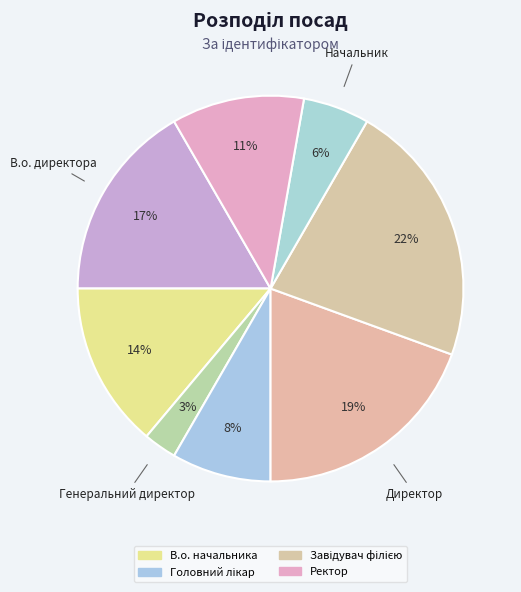

Count the number of slices in the pie.

8